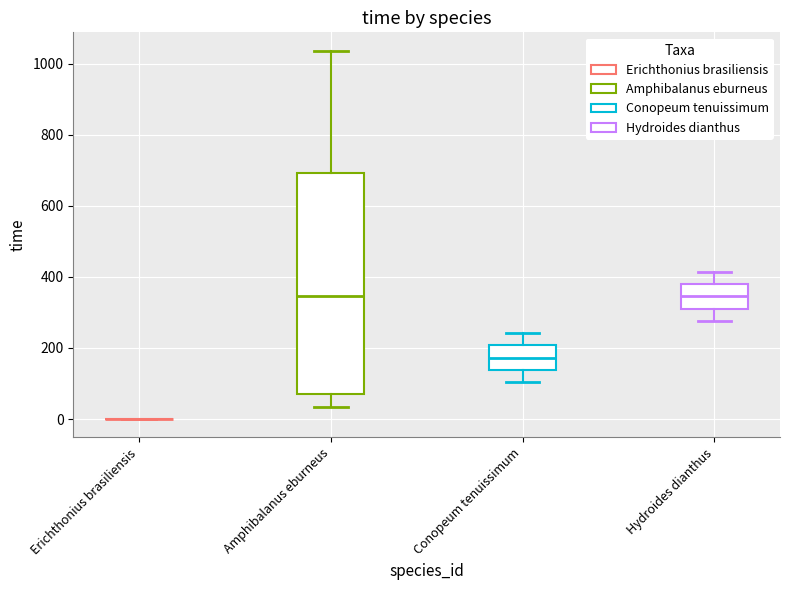

Reading left to right, read every box against the y-axis: the position of its median line, the range the box covers, and the ends of its whiskers. The values are not printed on the chart, so give them approximately, as read against the axis.

Erichthonius brasiliensis: box collapsed to a line at 0, whiskers 0 to 0
Amphibalanus eburneus: median 340, box 60 to 700, whiskers 40 to 1040
Conopeum tenuissimum: median 180, box 140 to 200, whiskers 100 to 240
Hydroides dianthus: median 340, box 320 to 380, whiskers 280 to 420